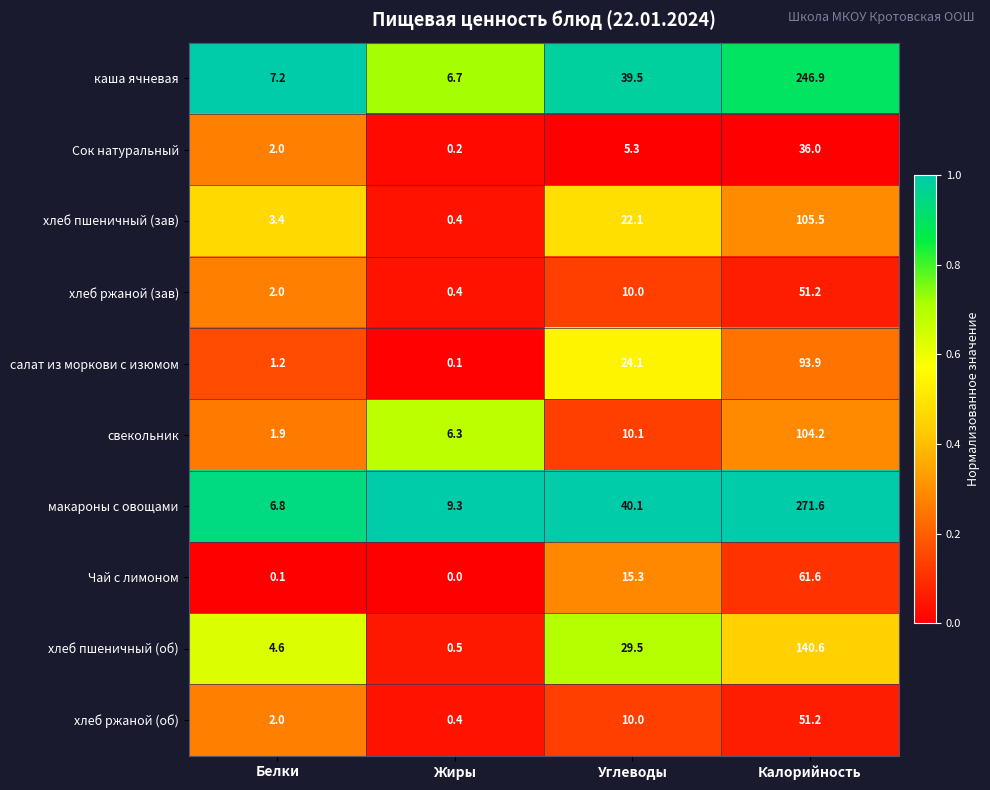

Rank the categories by салат из моркови с изюмом value from lowest to highest.

Жиры, Белки, Углеводы, Калорийность